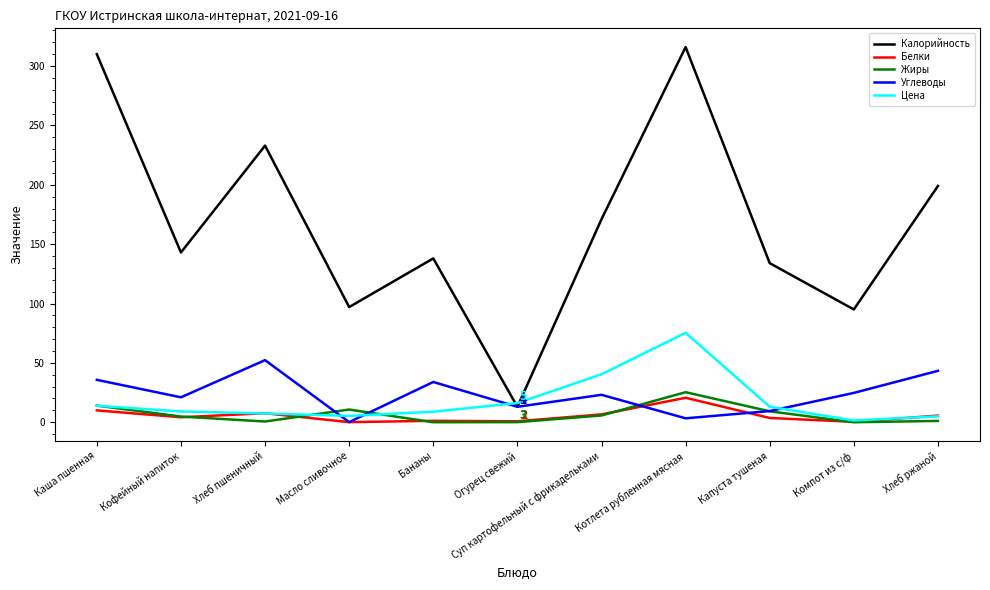

What is the maximum value for Белки?

20.6